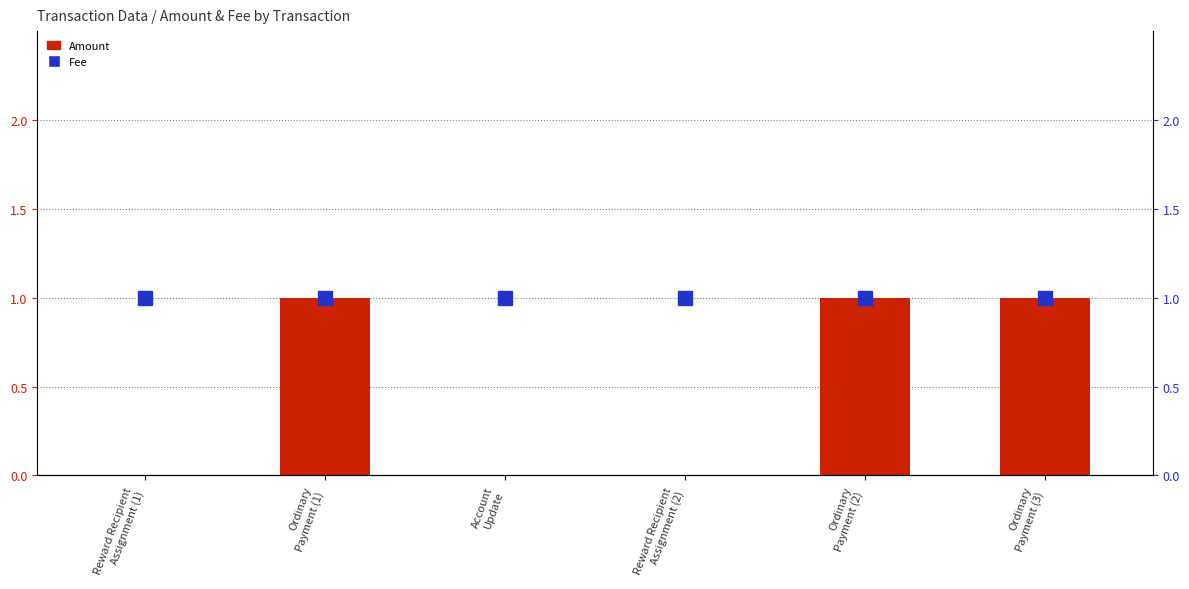

What is the sum of all Fee values?

6